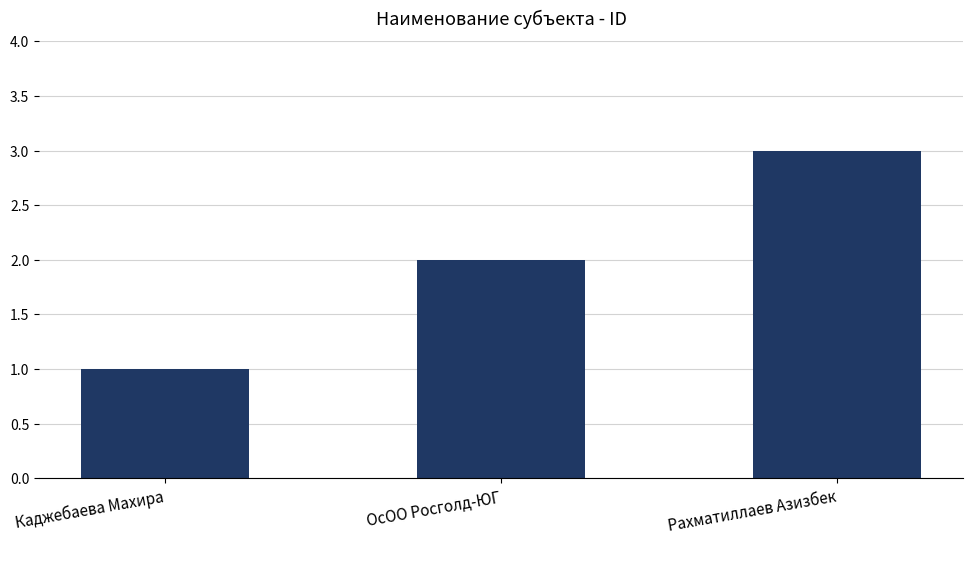

Rank the categories by value from highest to lowest.

Рахматиллаев Азизбек, ОсОО Росголд-ЮГ, Каджебаева Махира